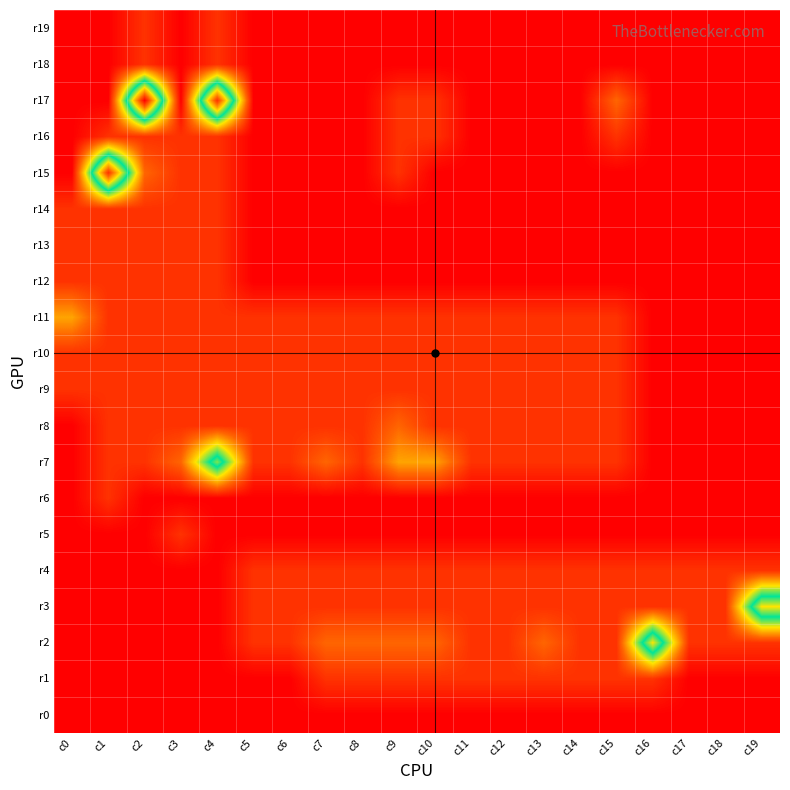

How many categories are shown in the chart?

20